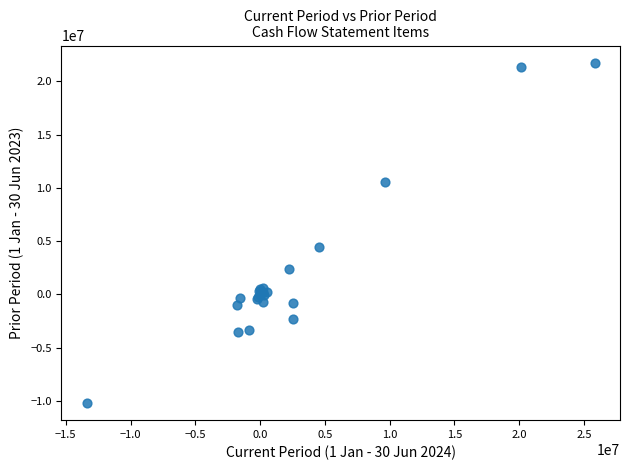

What Y value in the scatter plot is closest to 5775258?

4407094